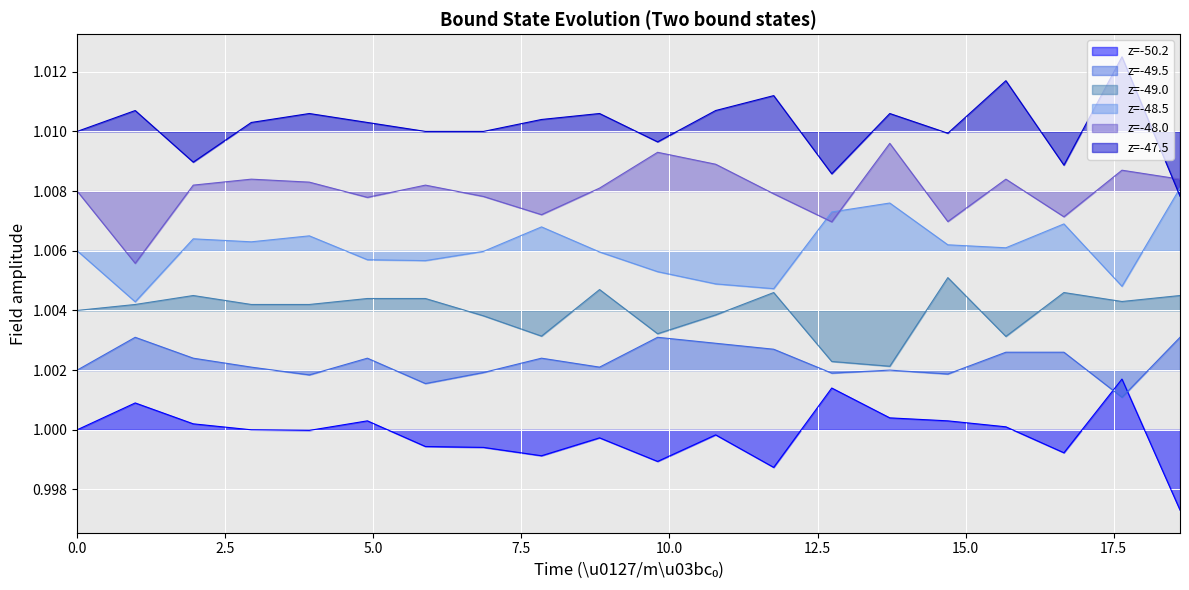

How many lines are shown in the chart?

6